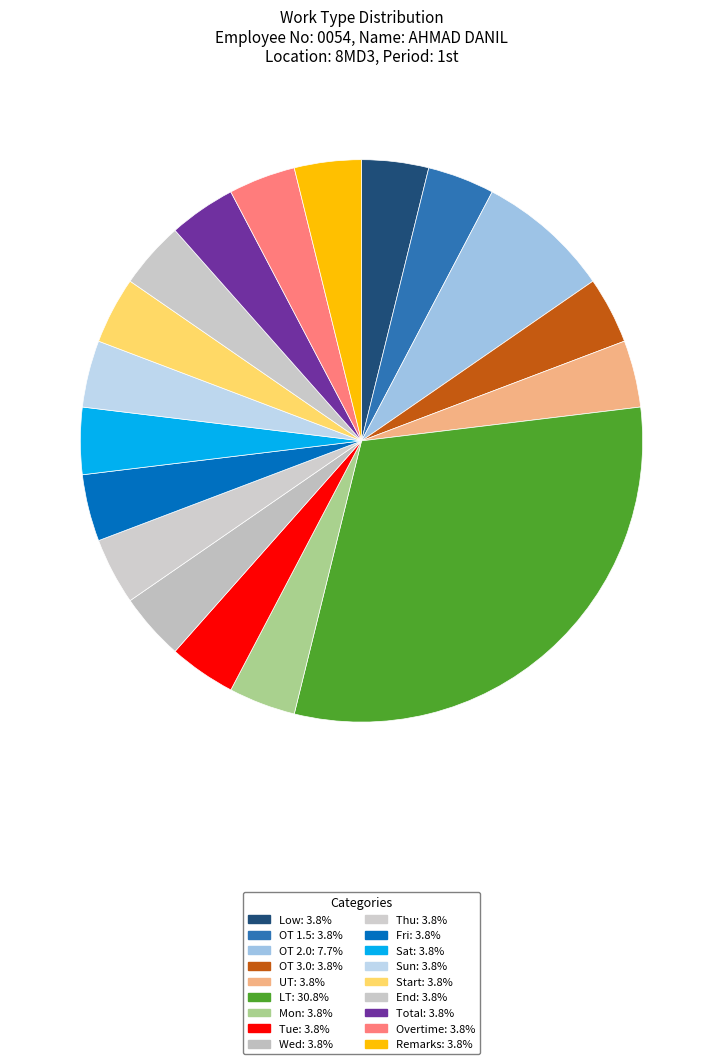

Count the number of slices in the pie.

18